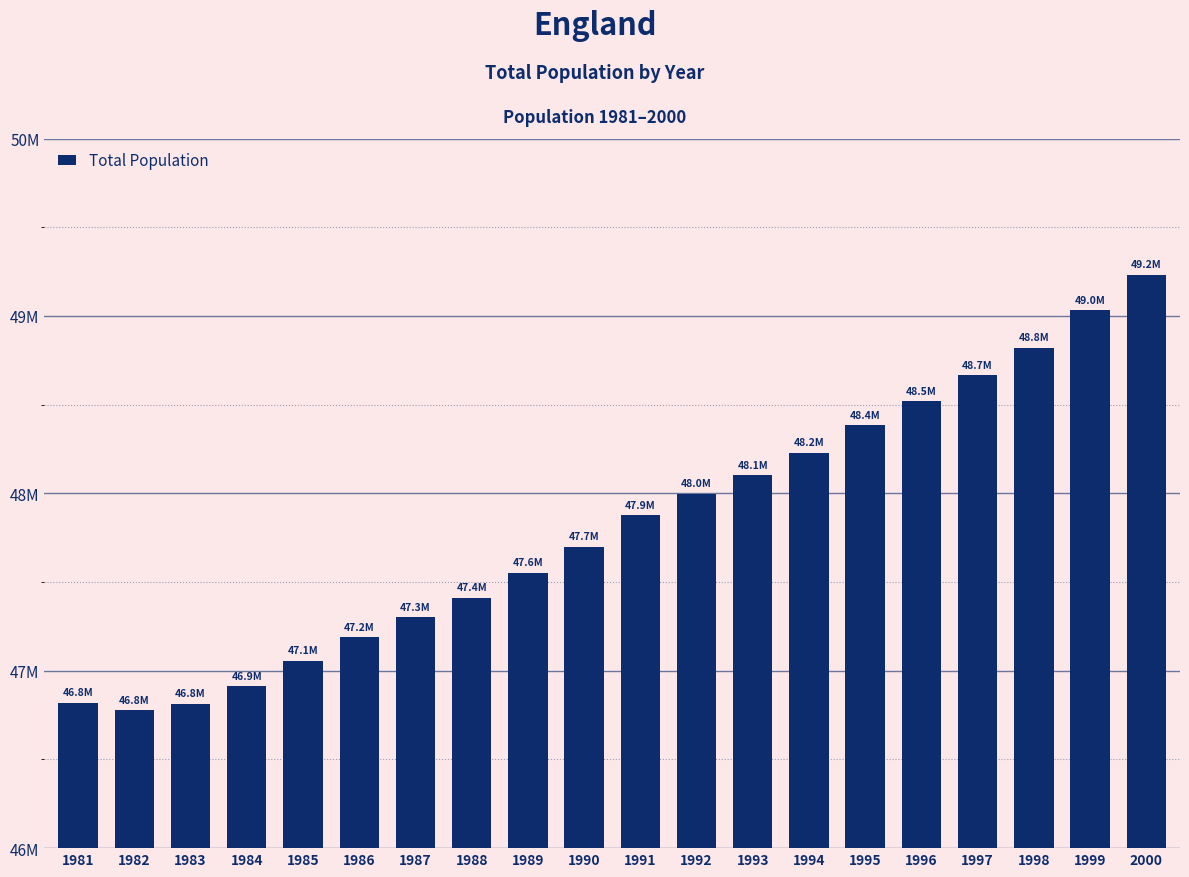

What is the value of the 10th bar from the left?

47699100